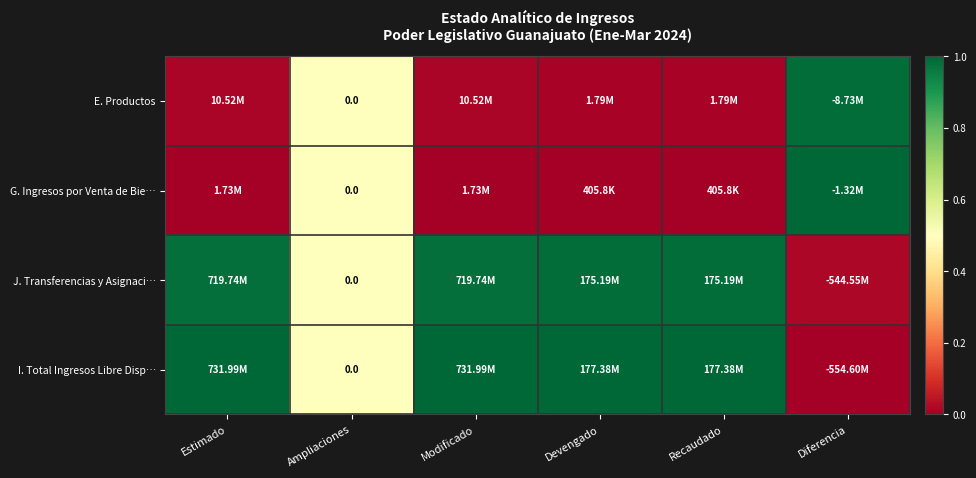

At Devengado, list the series in order from smallest to largest.

G. Ingresos por Venta de Bie…, E. Productos, J. Transferencias y Asignaci…, I. Total Ingresos Libre Disp…